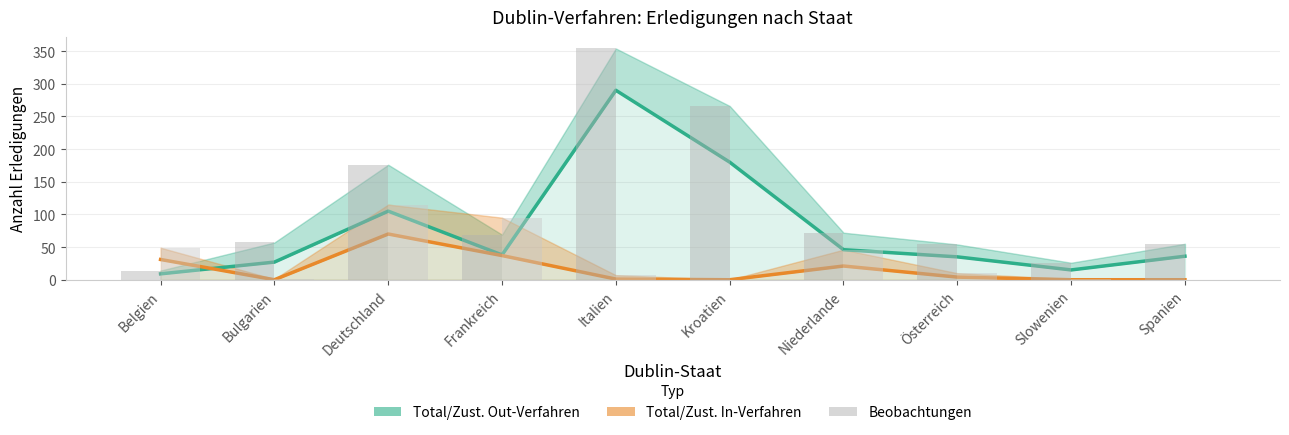

How many bars are there in total?

20